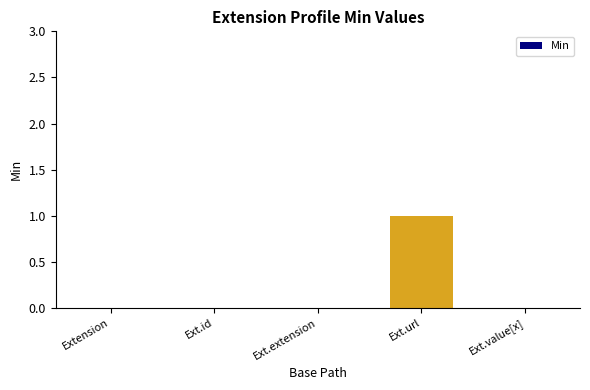

At which category does the chart reach its peak across all series?

Ext.url